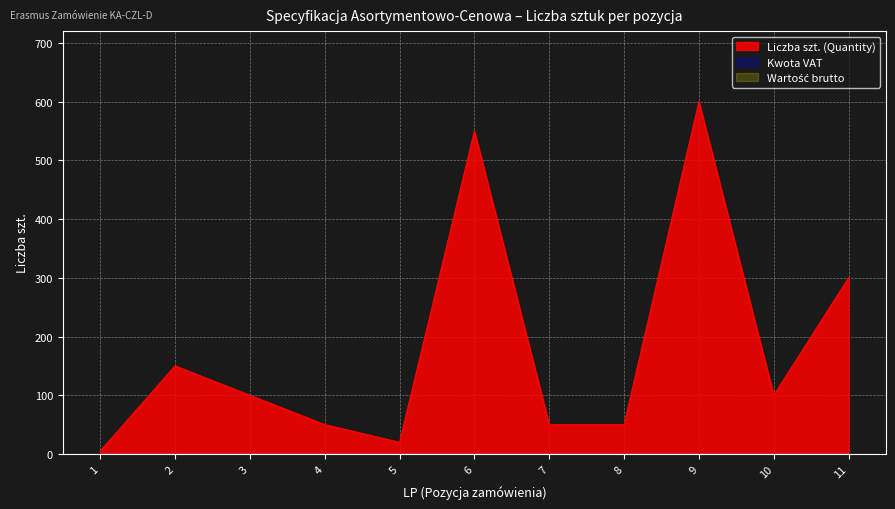

Where is Wartość brutto nearest to the value 0?

1